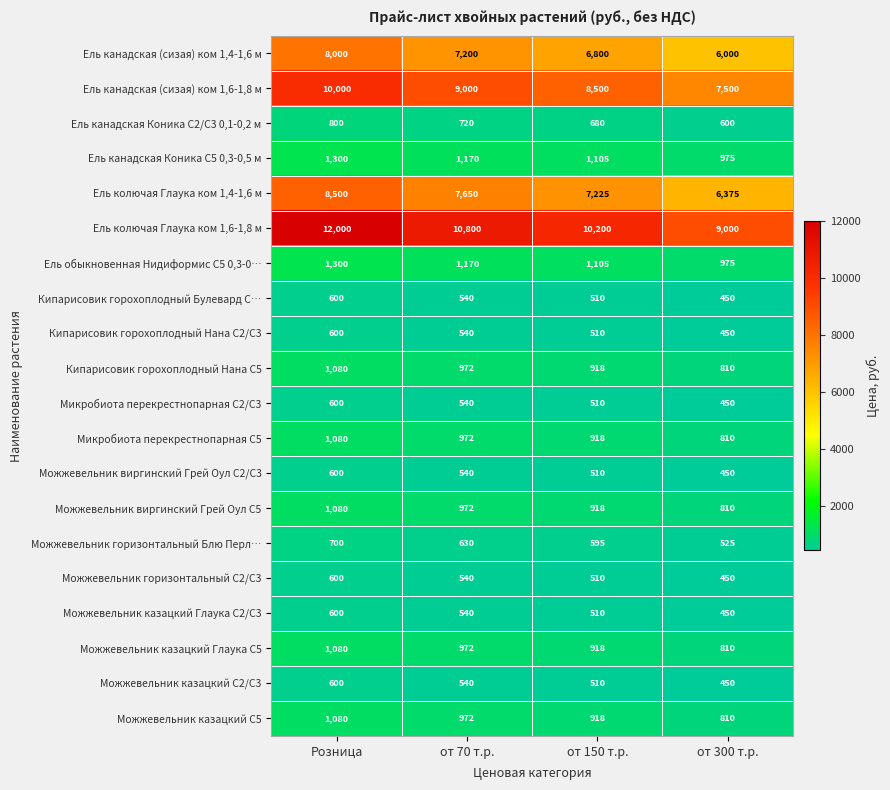

Is it true that Можжевельник казацкий Глаука С2/С3 equals 450 at от 300 т.р.?

True